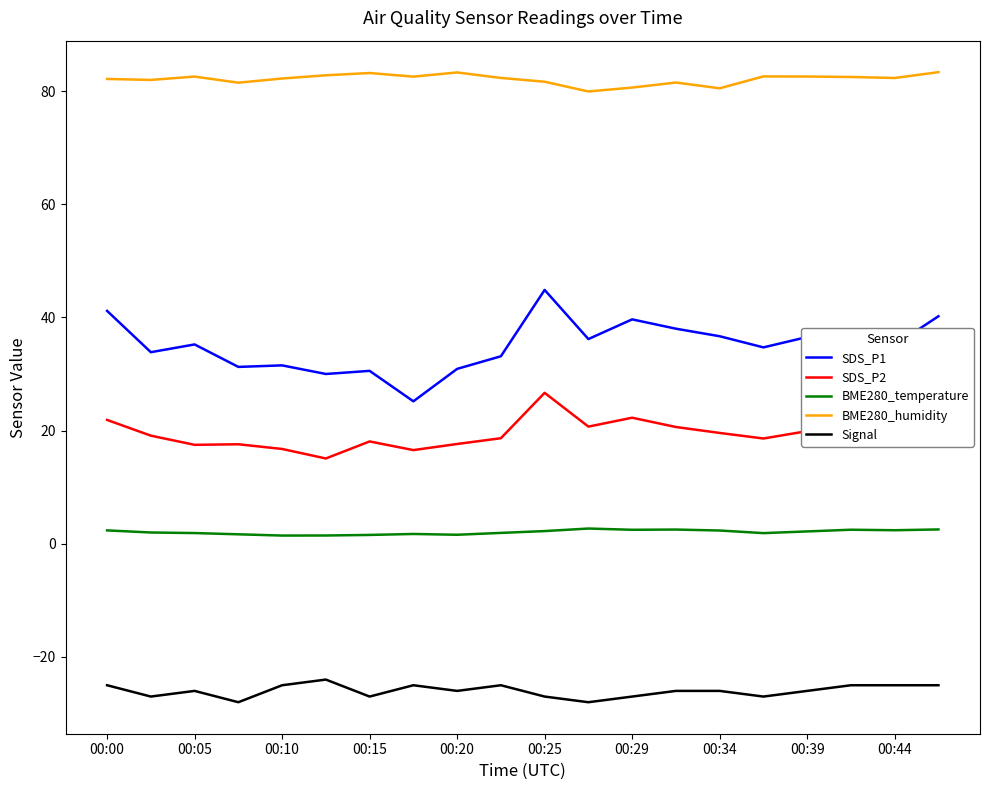

List the series in order of their peak value, highest first.

BME280_humidity, SDS_P1, SDS_P2, BME280_temperature, Signal